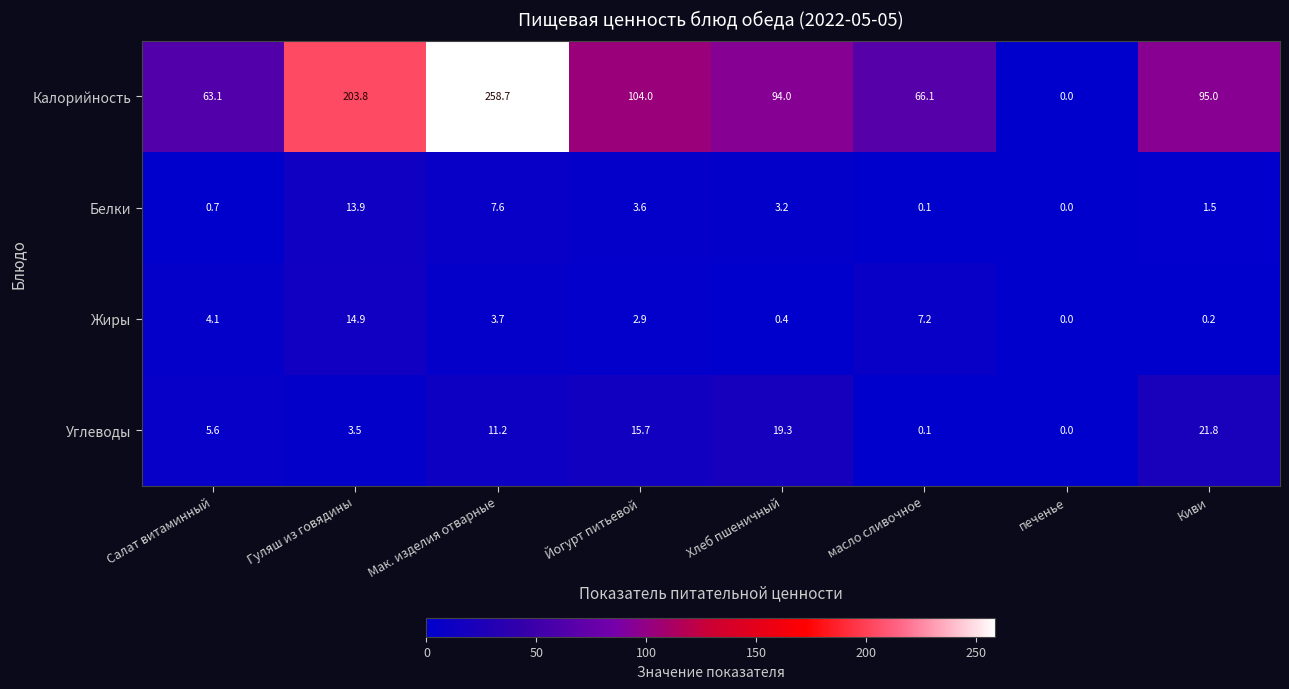

At which label does Калорийность first exceed 95?

Гуляш из говядины